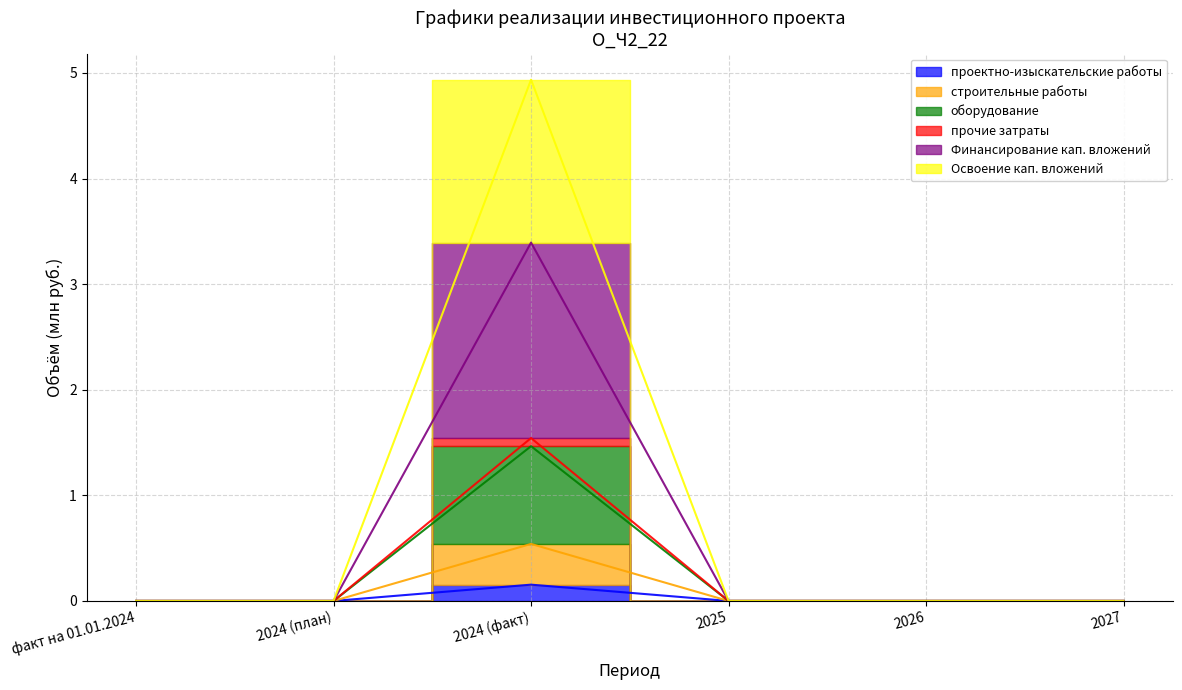

How many lines are shown in the chart?

6